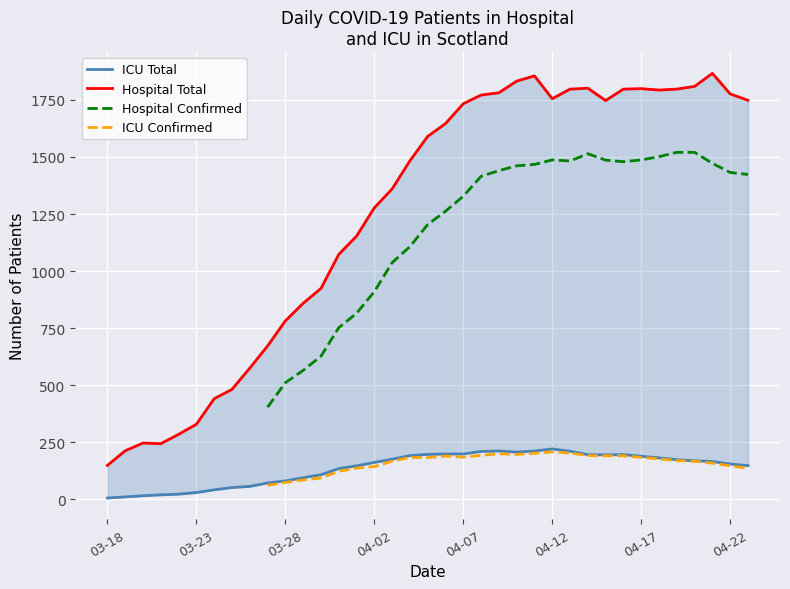

What is the sum of the ICU Confirmed values at 36 and 19?

326.0